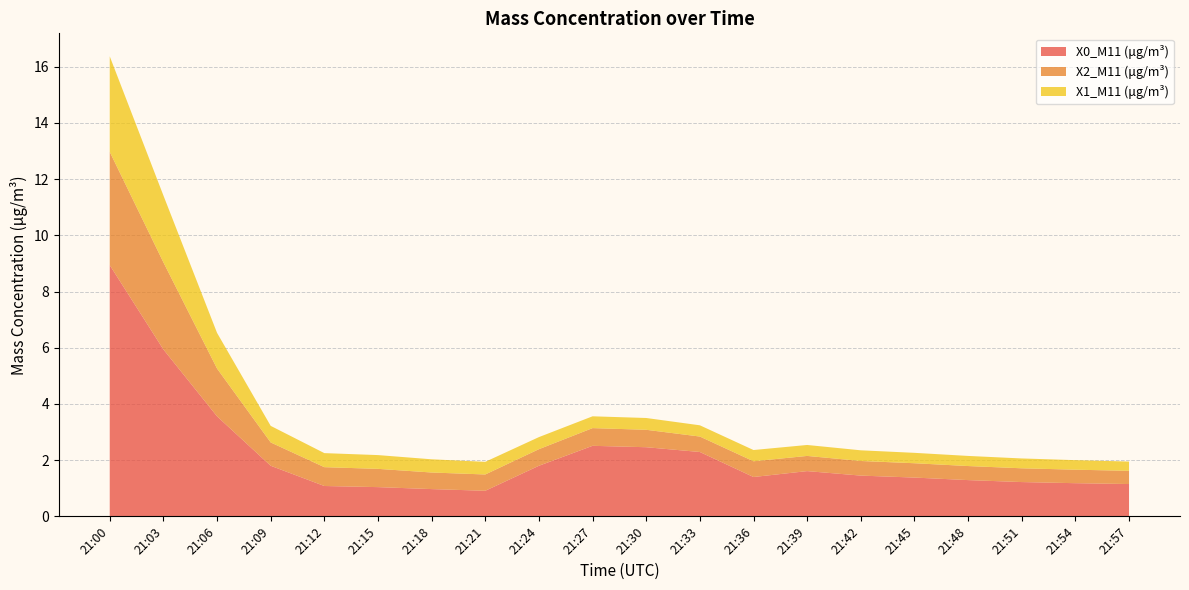

Reading left to right, list all the values displayed in this chart.

X0_M11 (μg/m³): 21:00=8.9	21:03=5.9	21:06=3.6	21:09=1.8	21:12=1.1	21:15=1.0	21:18=1.0	21:21=0.9	21:24=1.8	21:27=2.5	21:30=2.5	21:33=2.3	21:36=1.4	21:39=1.6	21:42=1.4	21:45=1.4	21:48=1.3	21:51=1.2	21:54=1.2	21:57=1.1
X2_M11 (μg/m³): 21:00=4.0	21:03=3.1	21:06=1.7	21:09=0.8	21:12=0.7	21:15=0.7	21:18=0.6	21:21=0.6	21:24=0.6	21:27=0.6	21:30=0.6	21:33=0.6	21:36=0.6	21:39=0.5	21:42=0.5	21:45=0.5	21:48=0.5	21:51=0.5	21:54=0.5	21:57=0.5
X1_M11 (μg/m³): 21:00=3.4	21:03=2.4	21:06=1.3	21:09=0.6	21:12=0.5	21:15=0.5	21:18=0.5	21:21=0.5	21:24=0.4	21:27=0.4	21:30=0.4	21:33=0.4	21:36=0.4	21:39=0.4	21:42=0.4	21:45=0.4	21:48=0.4	21:51=0.3	21:54=0.3	21:57=0.3